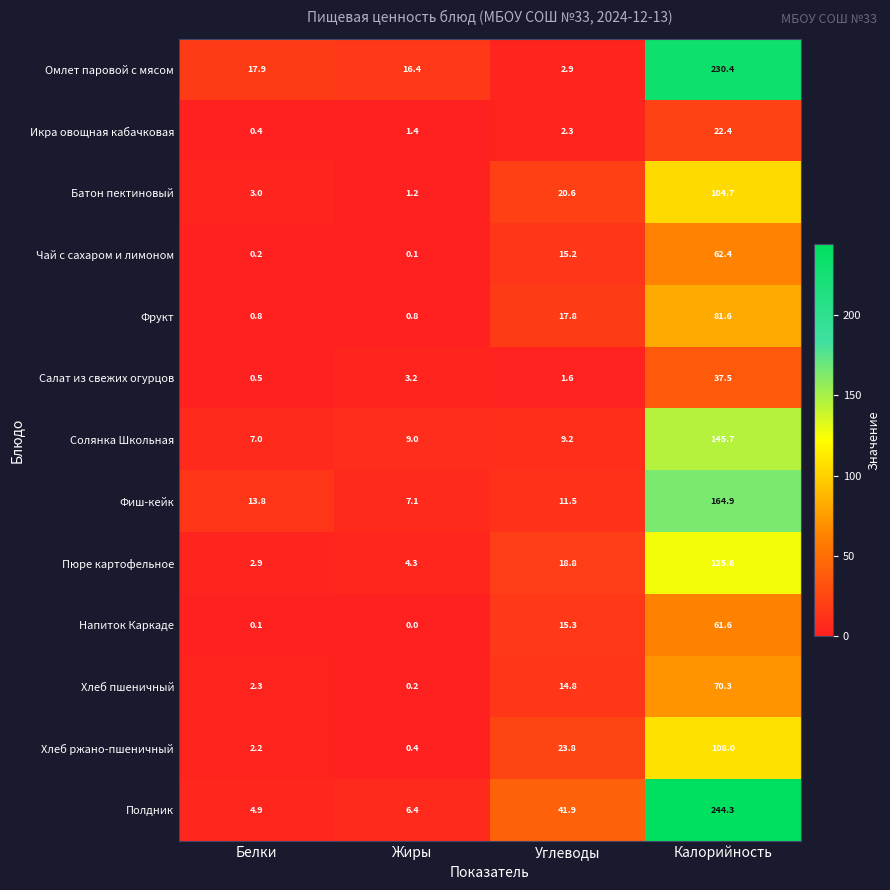

Count the number of categories in the chart.

4